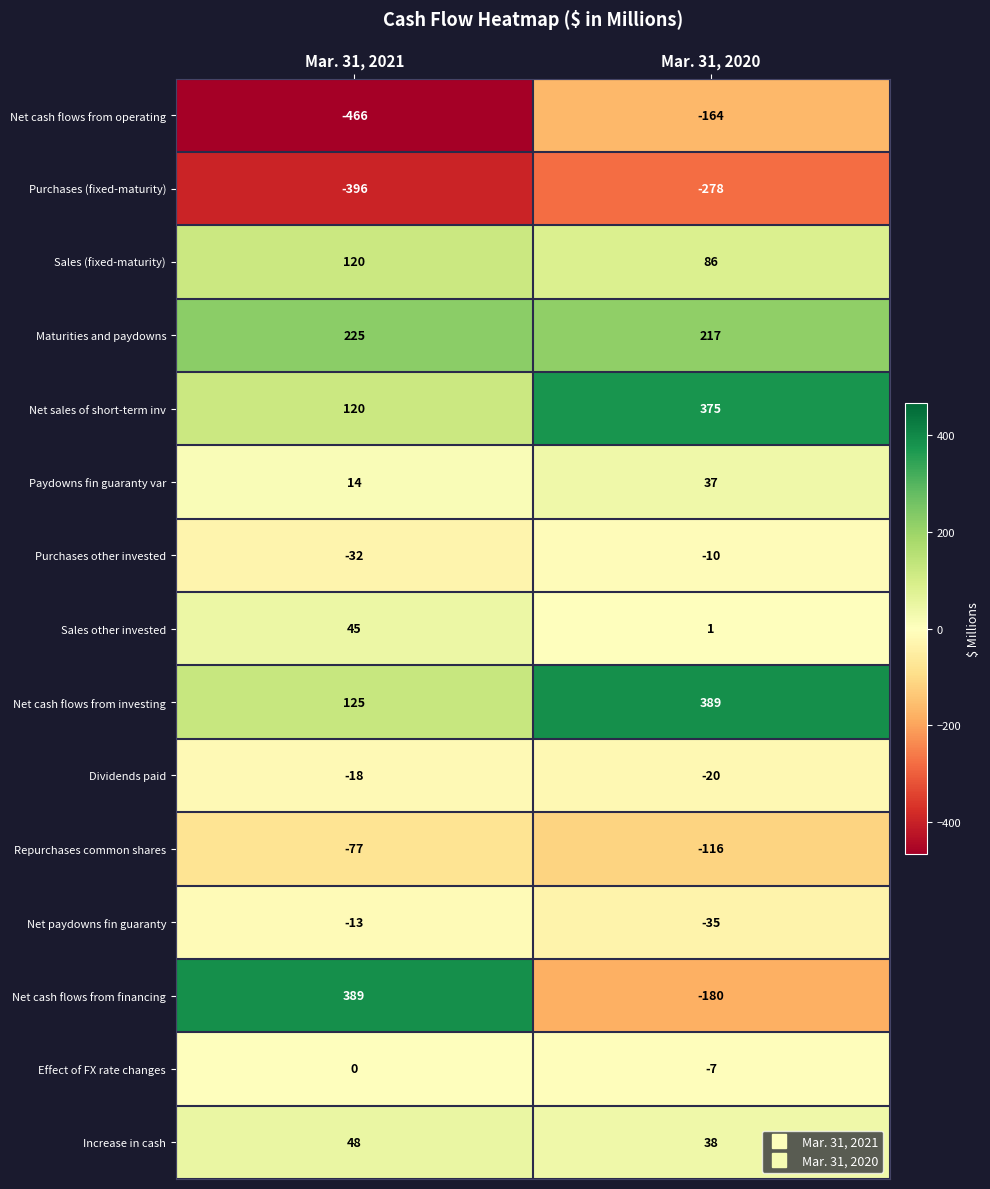

Which series has the largest total across all categories?

Net cash flows from investing